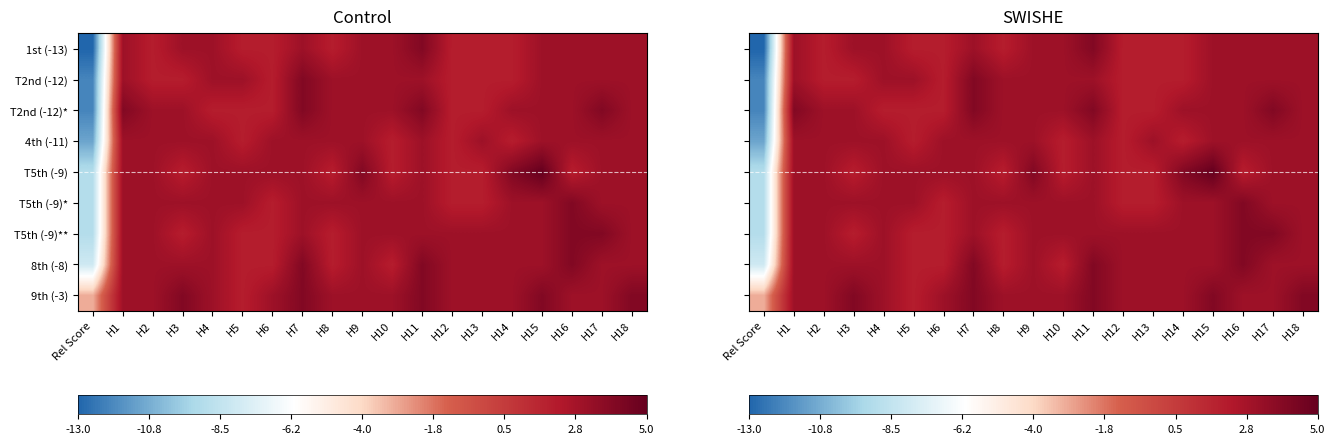

What is the difference between the maximum and minimum values in the T2nd (-12)* series?

16